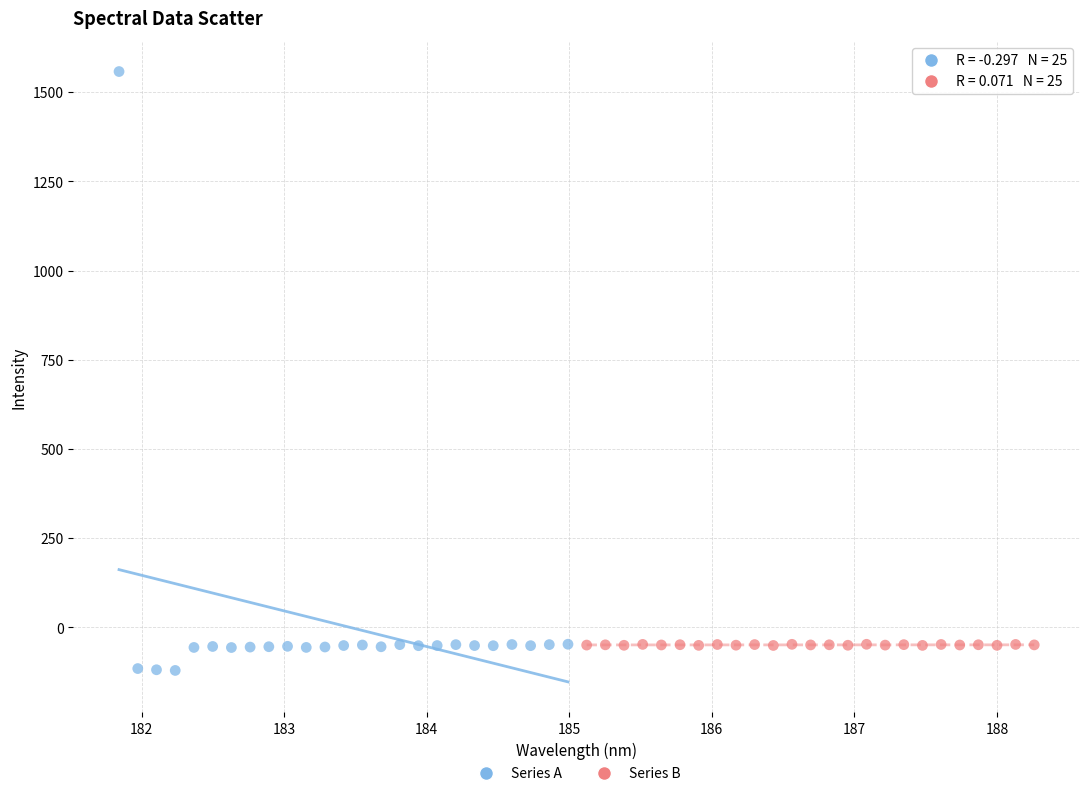

Which series contains the highest Y value?

Series A